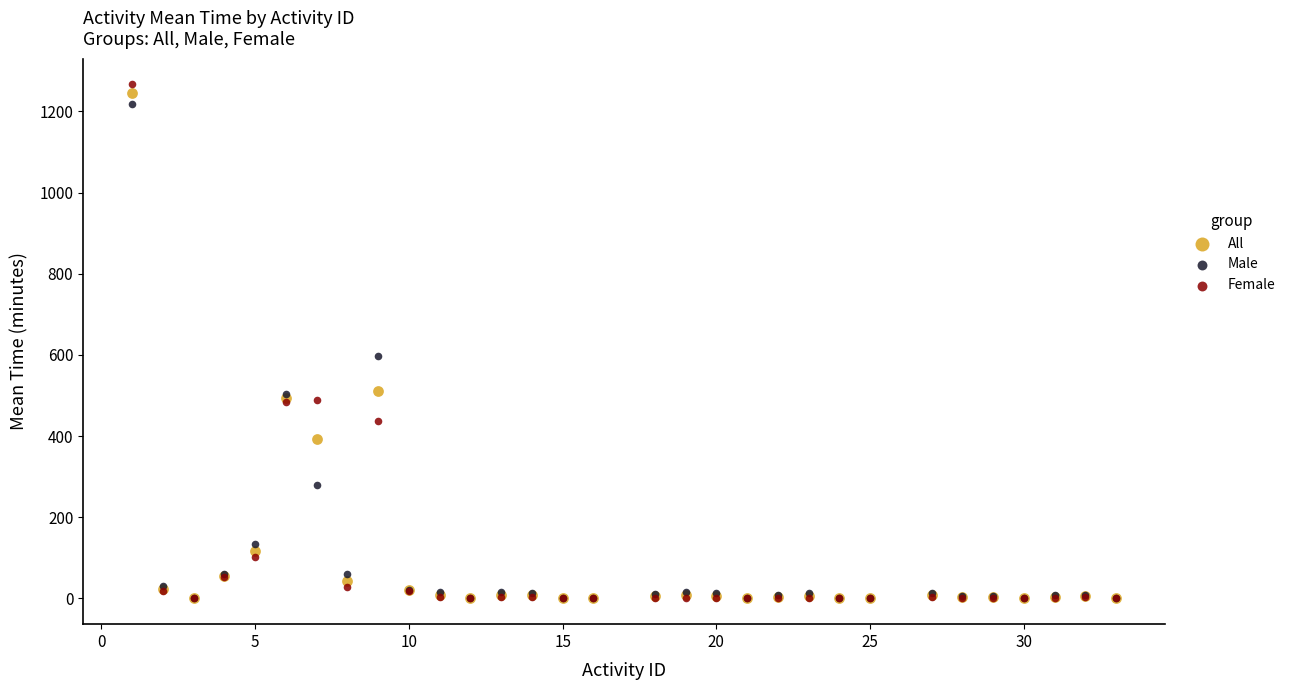

Across all series, what Y value is closest to 633?

596.7